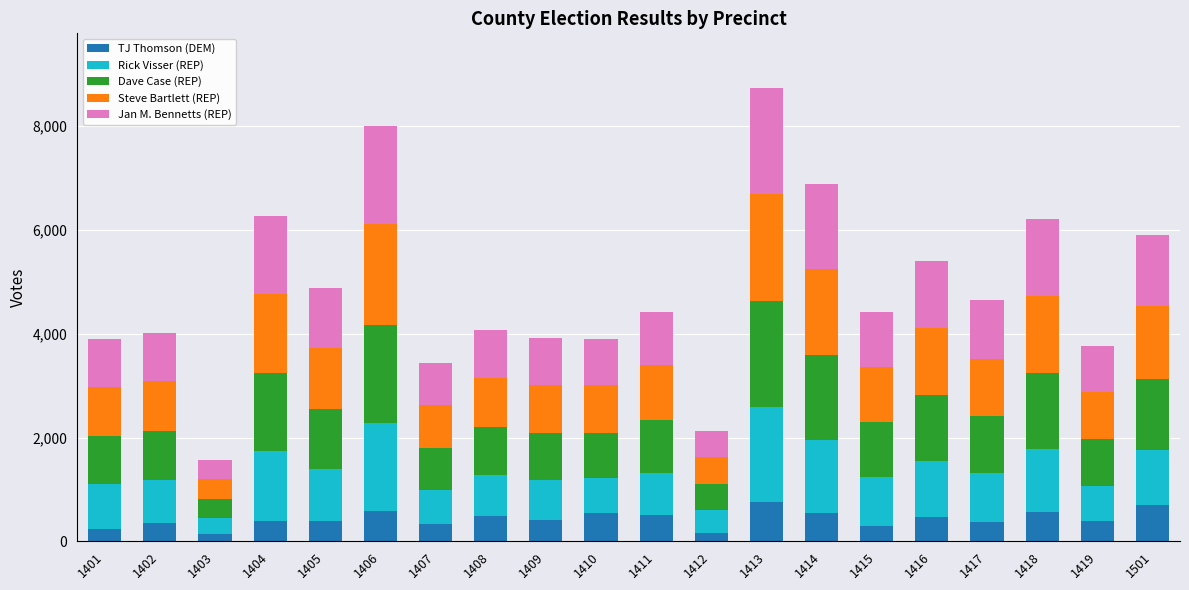

What is the highest value of the TJ Thomson (DEM) series?

764